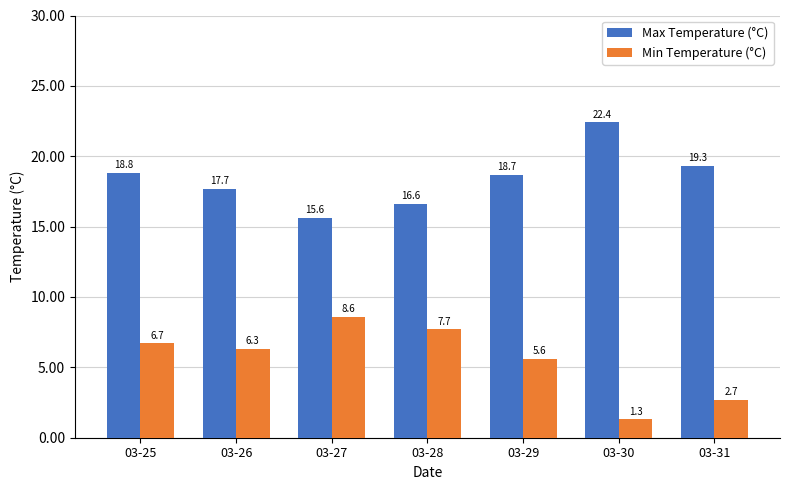

At which label does Min Temperature (°C) reach its minimum?

03-30